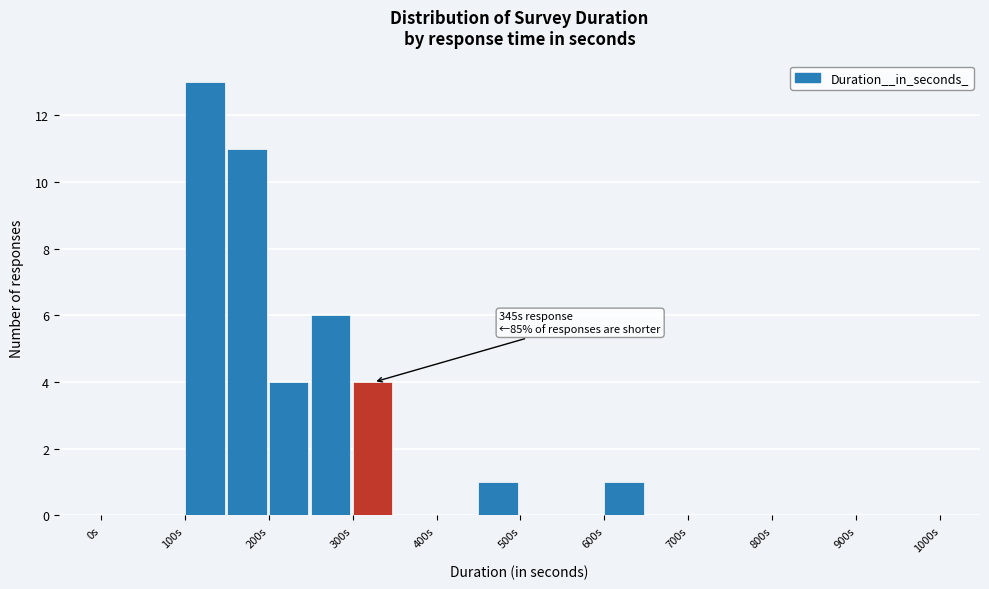

Which range on the x-axis has the tallest bar?

100 to 150